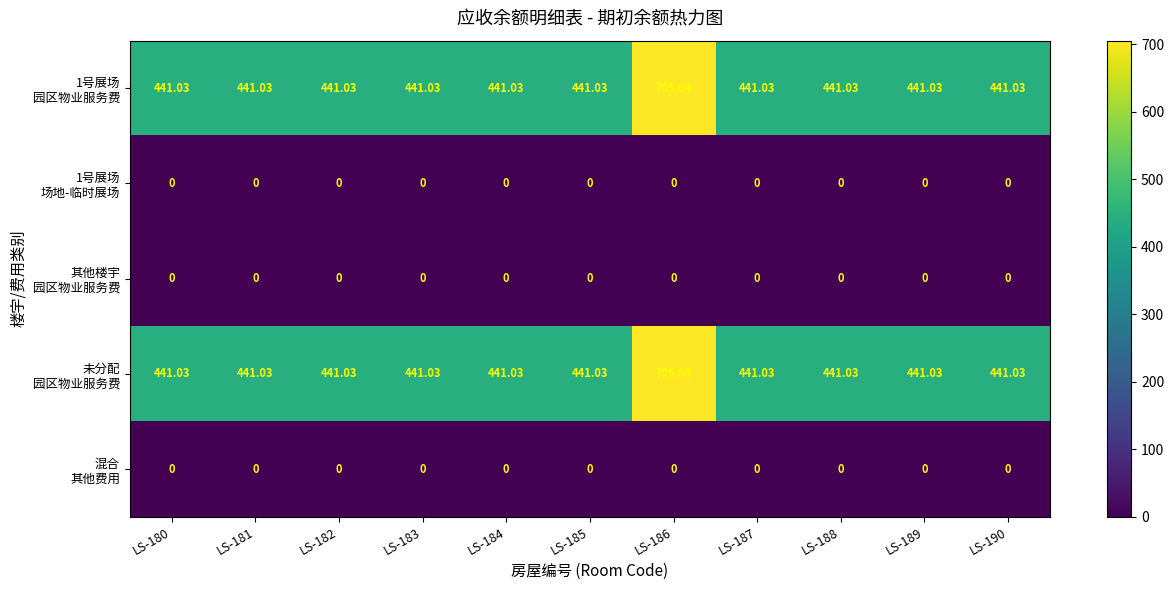

How many series are shown in this chart?

5